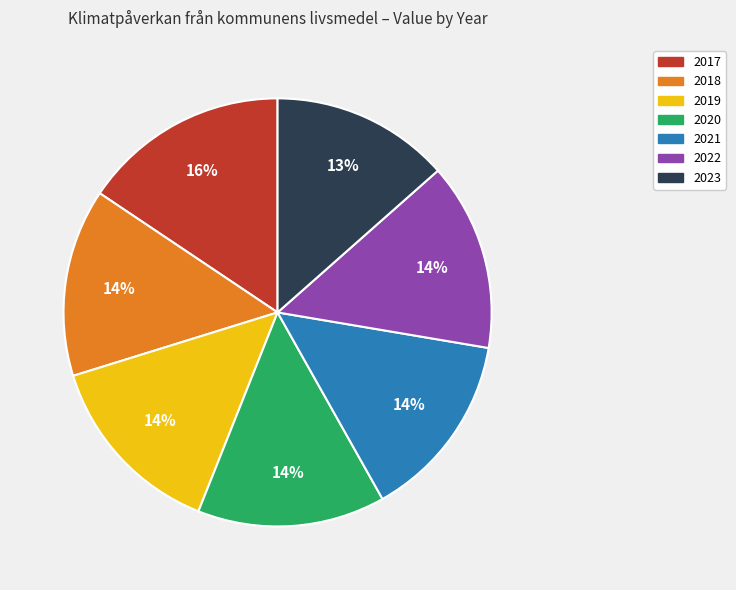

Does 2022 represent more than half of the total?

No